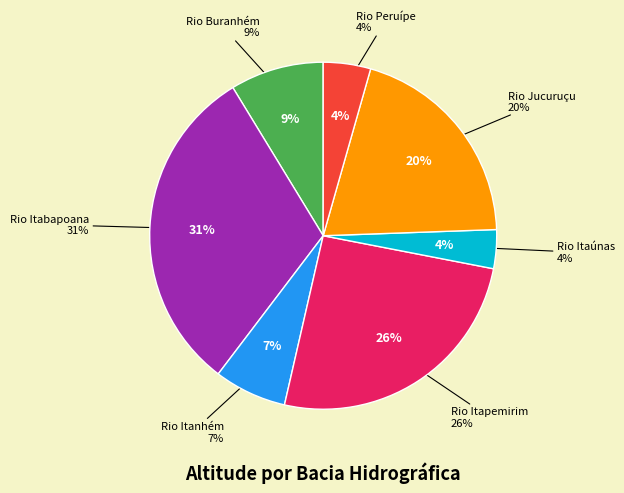

To the nearest percent, what is the average slice percentage?

14%